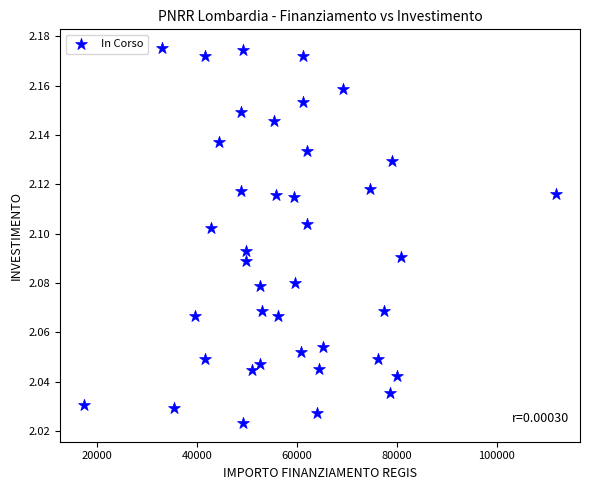

What is the range of X values (max minus min)?

94665.7